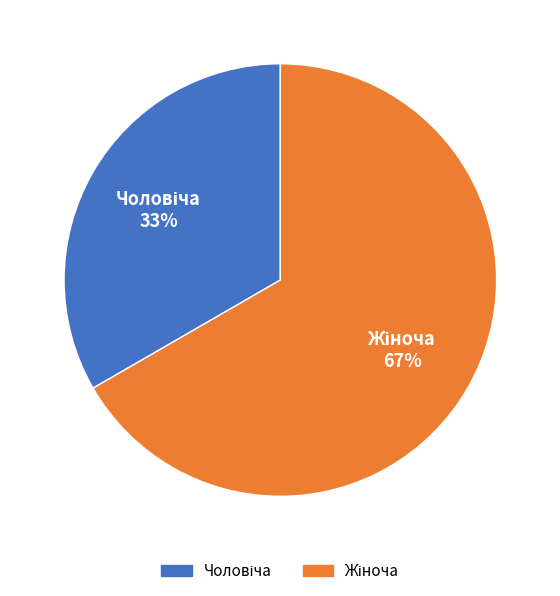

Is there a majority slice in this chart?

Yes